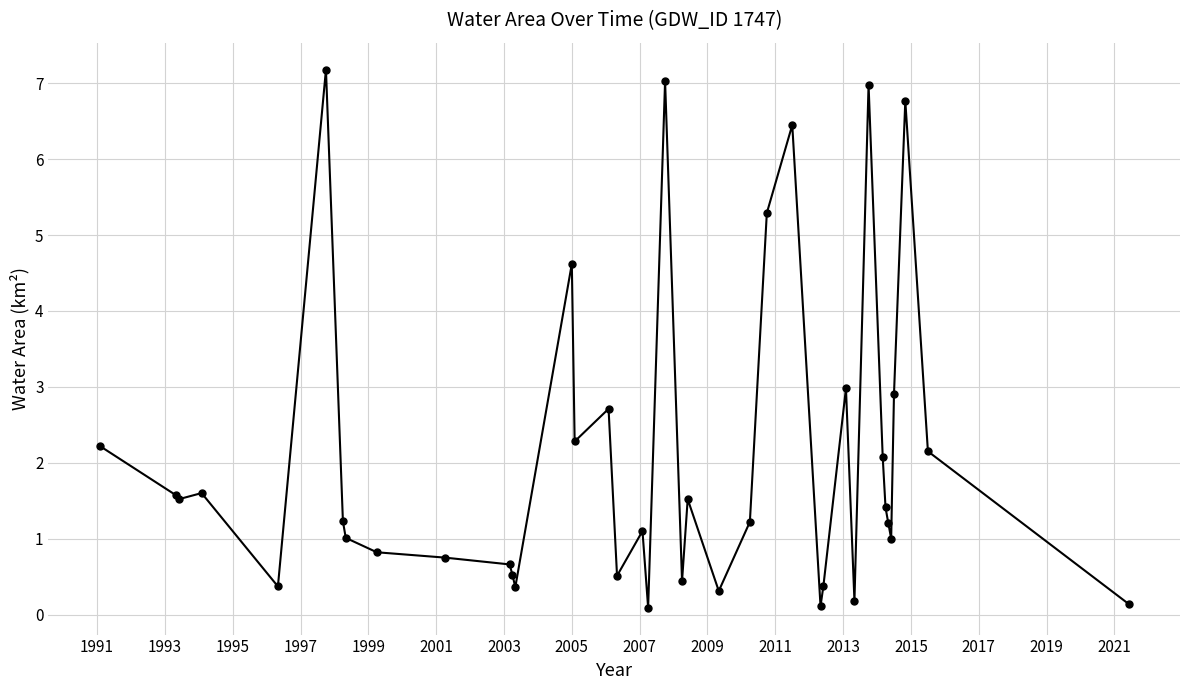

What is the value of the 33rd point from the left?

1.4